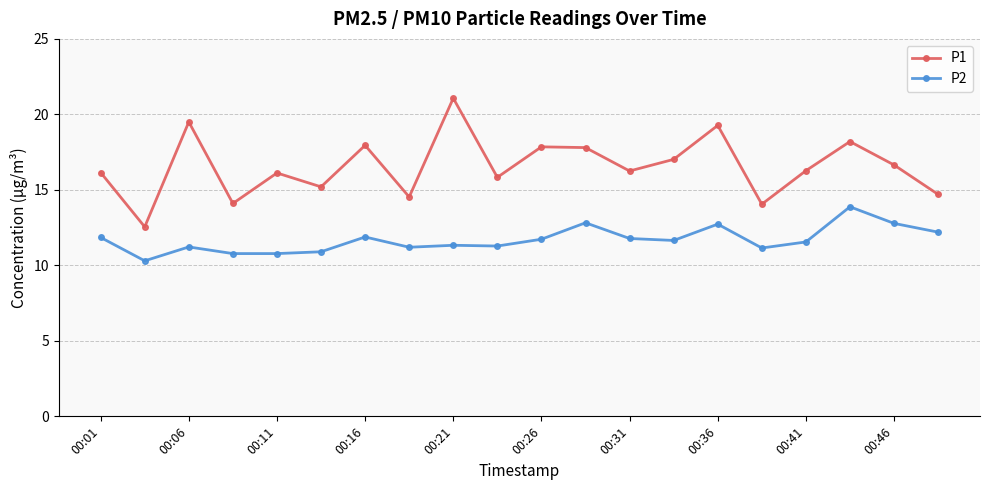

How many values in the P2 series exceed 11?

16